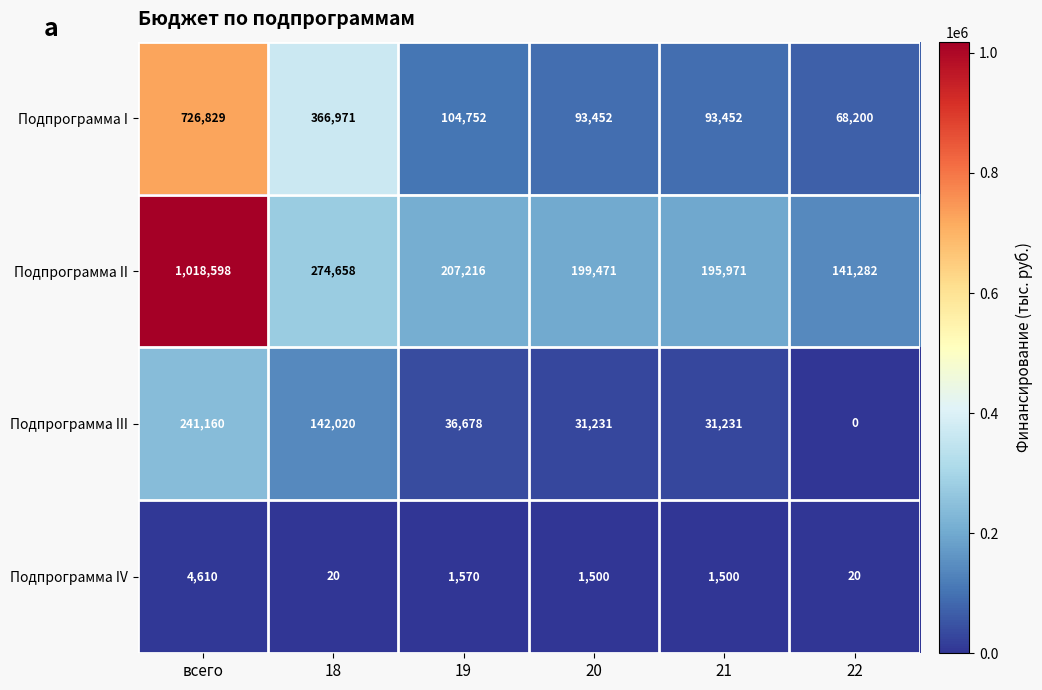

Is it true that Подпрограмма IV equals 20 at 18?

True